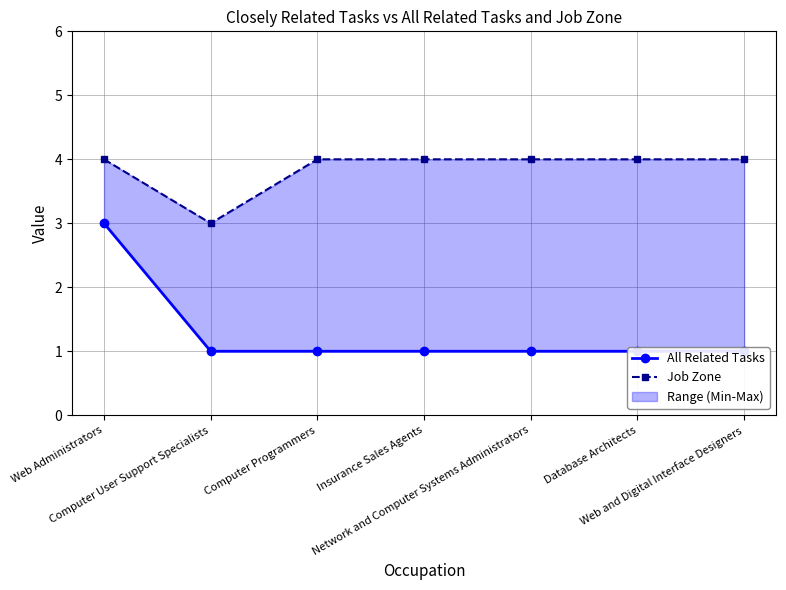

Reading left to right, transcribe all the data shown in this chart.

All Related Tasks: 3	1	1	1	1	1	1
Job Zone: 4	3	4	4	4	4	4